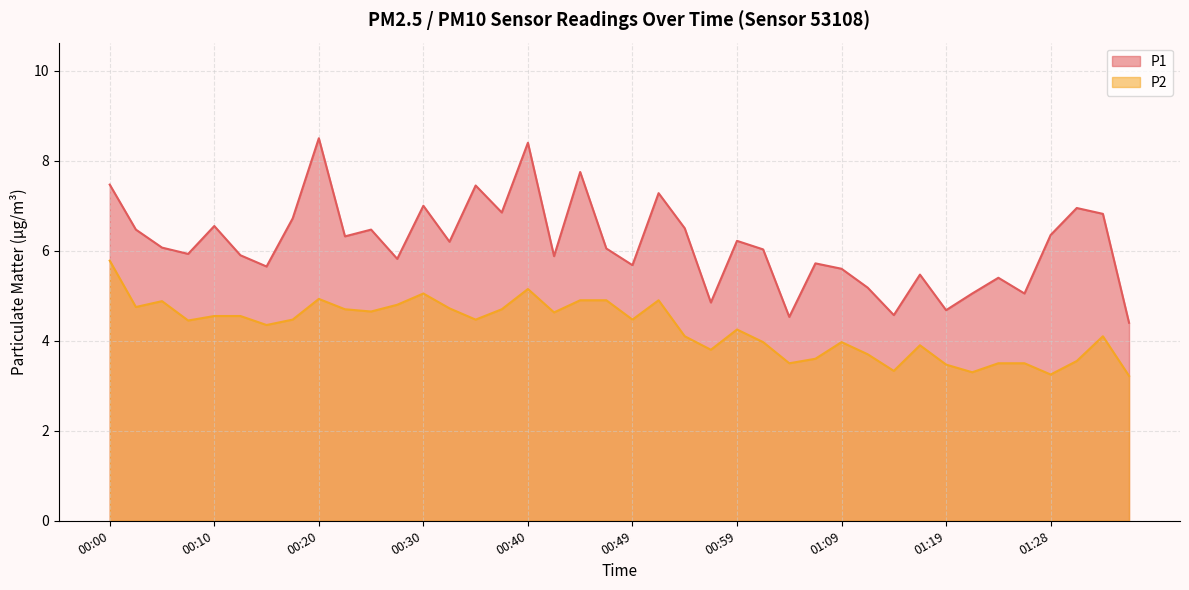

Reading left to right, what are all the values shown in this chart?

P1: 00:00=7.5	00:03=6.5	00:05=6.1	00:08=5.9	00:10=6.5	00:13=5.9	00:15=5.7	00:18=6.7	00:20=8.5	00:23=6.3	00:25=6.5	00:27=5.8	00:30=7.0	00:32=6.2	00:35=7.5	00:37=6.8	00:40=8.4	00:42=5.9	00:44=7.8	00:47=6.0	00:49=5.7	00:52=7.3	00:54=6.5	00:57=4.8	00:59=6.2	01:02=6.0	01:04=4.5	01:07=5.7	01:09=5.6	01:11=5.2	01:14=4.6	01:16=5.5	01:19=4.7	01:21=5.0	01:24=5.4	01:26=5.0	01:28=6.3	01:31=7.0	01:33=6.8	01:36=4.4
P2: 00:00=5.8	00:03=4.8	00:05=4.9	00:08=4.5	00:10=4.5	00:13=4.5	00:15=4.3	00:18=4.5	00:20=4.9	00:23=4.7	00:25=4.7	00:27=4.8	00:30=5.0	00:32=4.7	00:35=4.5	00:37=4.7	00:40=5.2	00:42=4.6	00:44=4.9	00:47=4.9	00:49=4.5	00:52=4.9	00:54=4.1	00:57=3.8	00:59=4.2	01:02=4.0	01:04=3.5	01:07=3.6	01:09=4.0	01:11=3.7	01:14=3.3	01:16=3.9	01:19=3.5	01:21=3.3	01:24=3.5	01:26=3.5	01:28=3.2	01:31=3.5	01:33=4.1	01:36=3.2